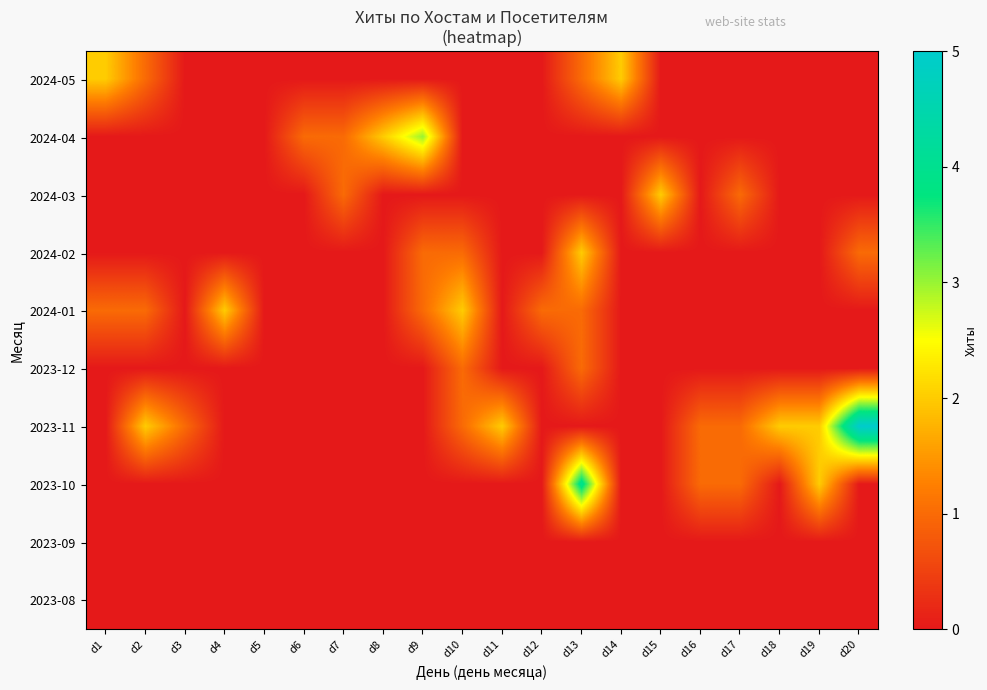

Which has a higher value, d20 or d9?

d20